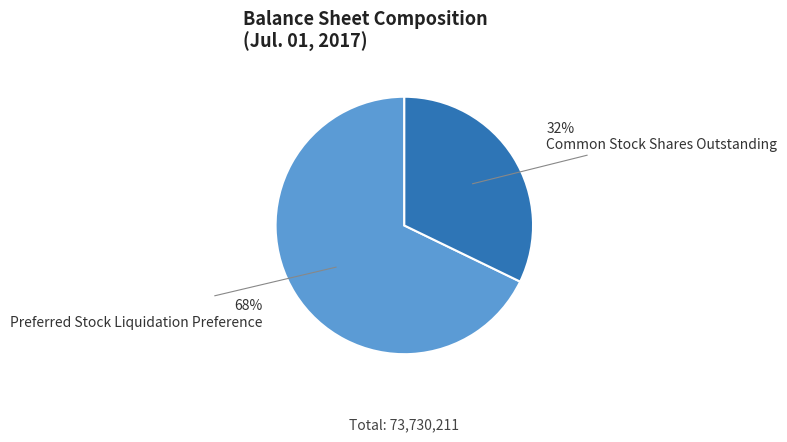

Is there a majority slice in this chart?

Yes